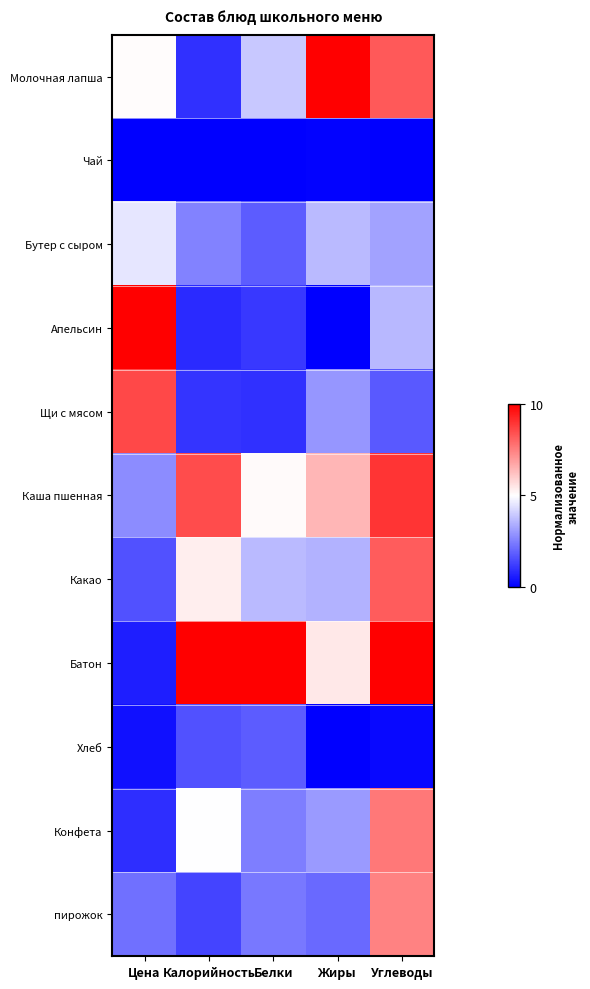

At how many categories does at least one series exceed 0?

5